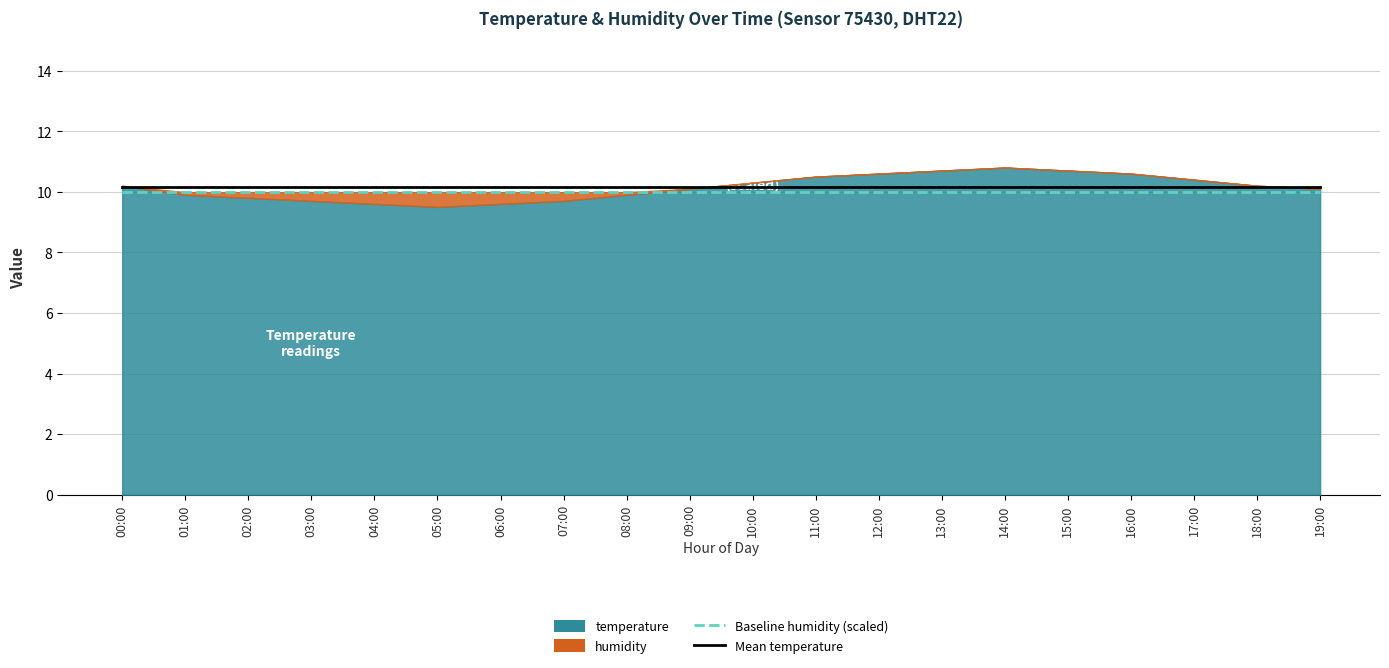

Between 18:00 and 12:00, which is larger?

18:00